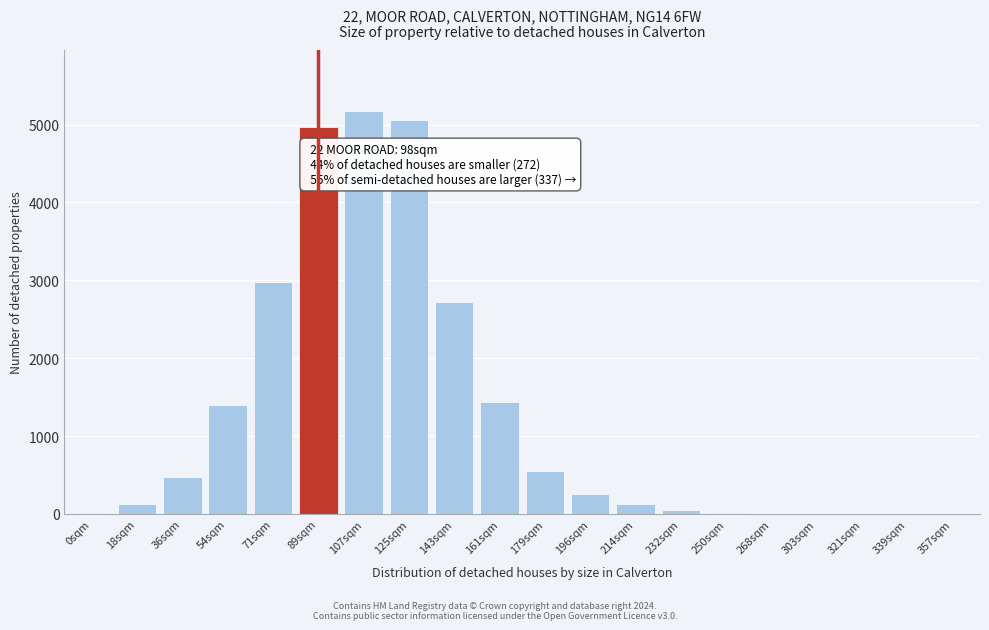

What is the sum of all values?

25345